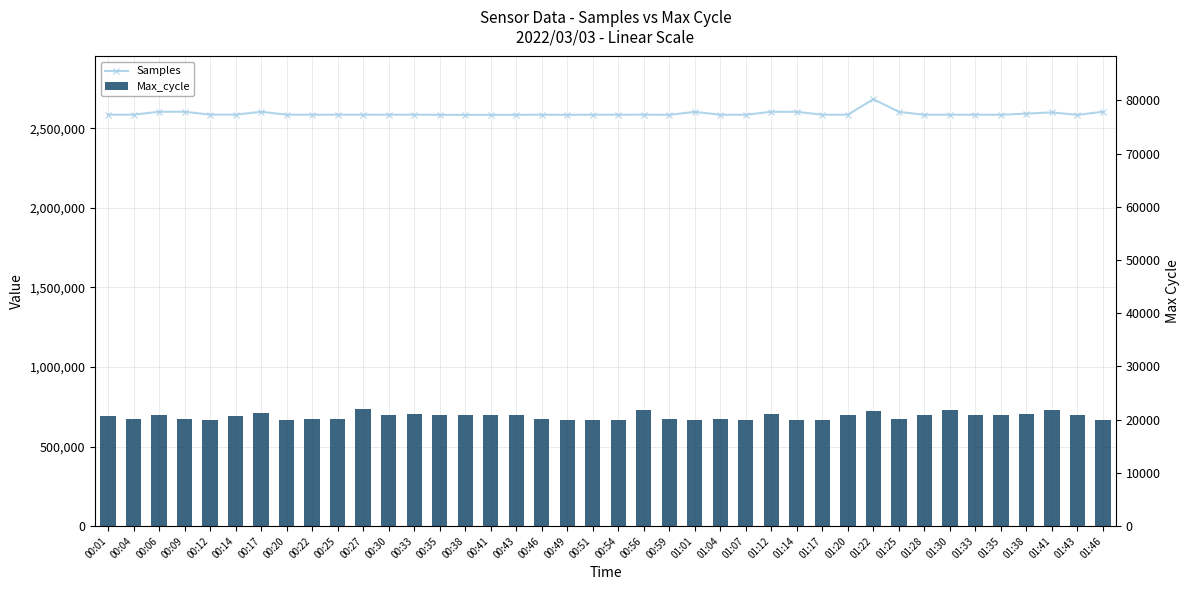

List the labels in order of Samples value, largest first.

01:22, 00:09, 00:06, 00:17, 01:46, 01:12, 01:14, 01:25, 01:01, 01:41, 01:38, 00:12, 00:56, 00:14, 00:20, 00:01, 00:04, 00:27, 00:25, 00:33, 01:30, 00:30, 00:22, 01:20, 01:17, 00:54, 01:33, 00:46, 00:51, 01:07, 01:35, 01:04, 01:28, 00:49, 00:35, 00:43, 00:59, 00:41, 00:38, 01:43